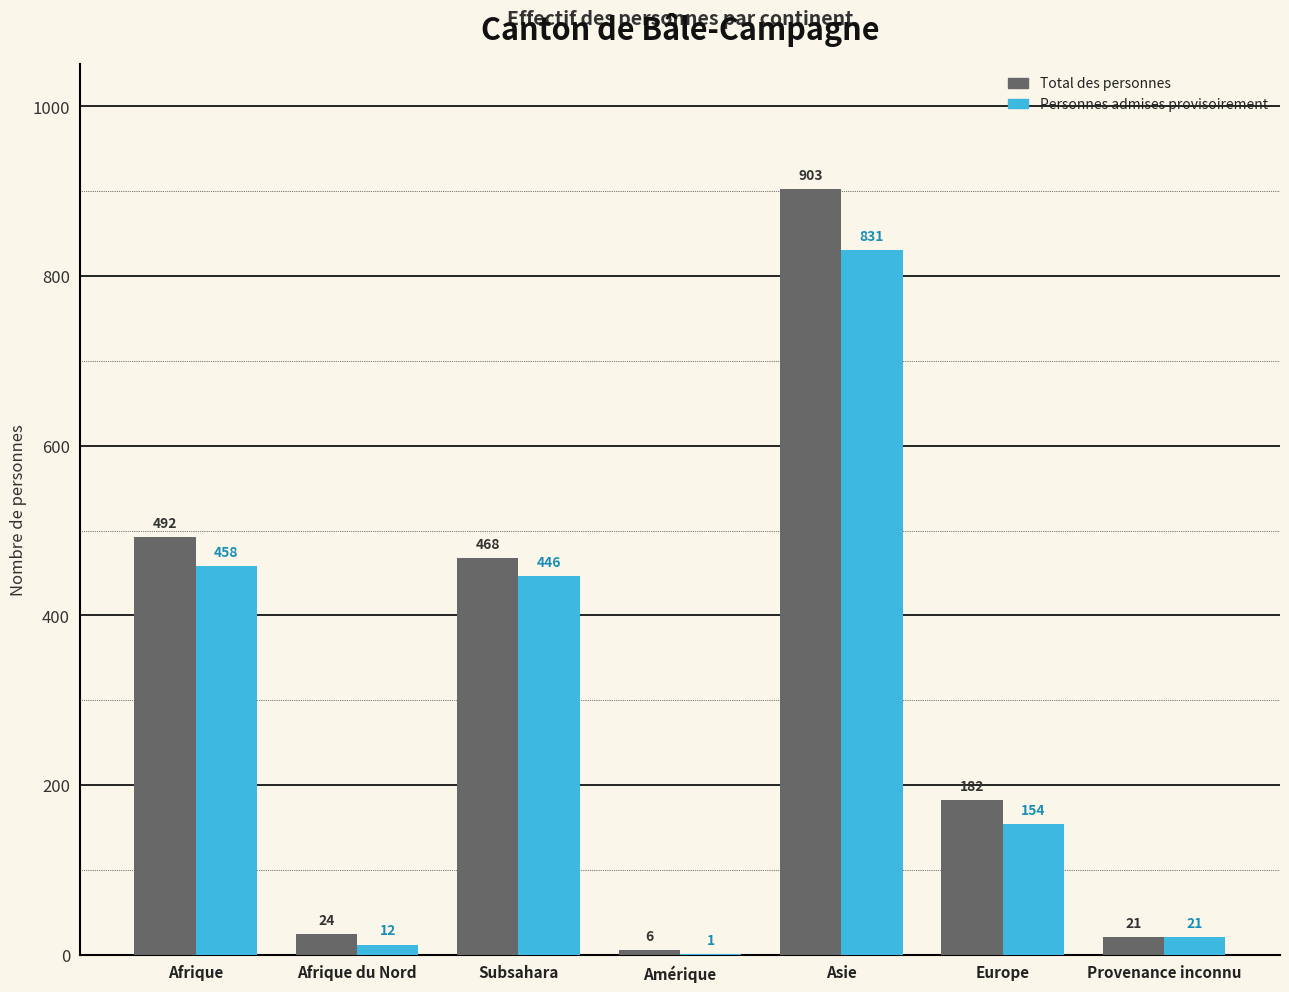

Is the value of Personnes admises provisoirement at Amérique greater than the value of Total des personnes at Afrique?

No